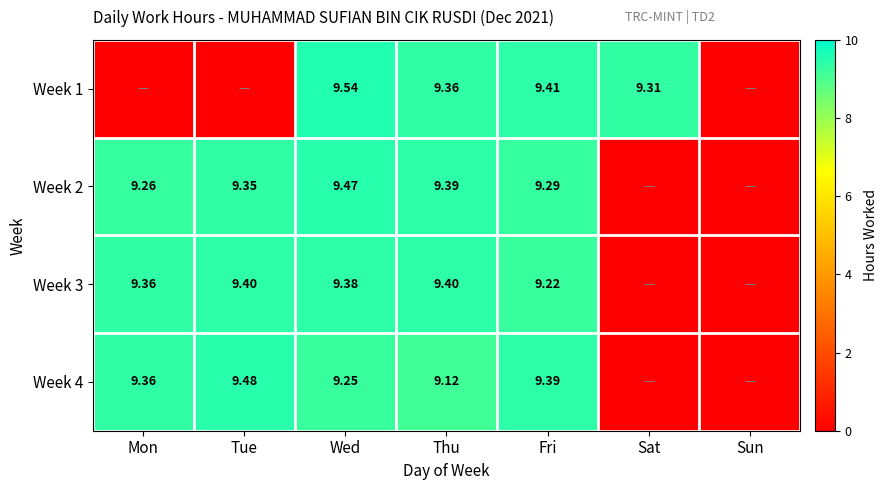

Is the value of Week 1 at Wed greater than the value of Week 4 at Thu?

Yes